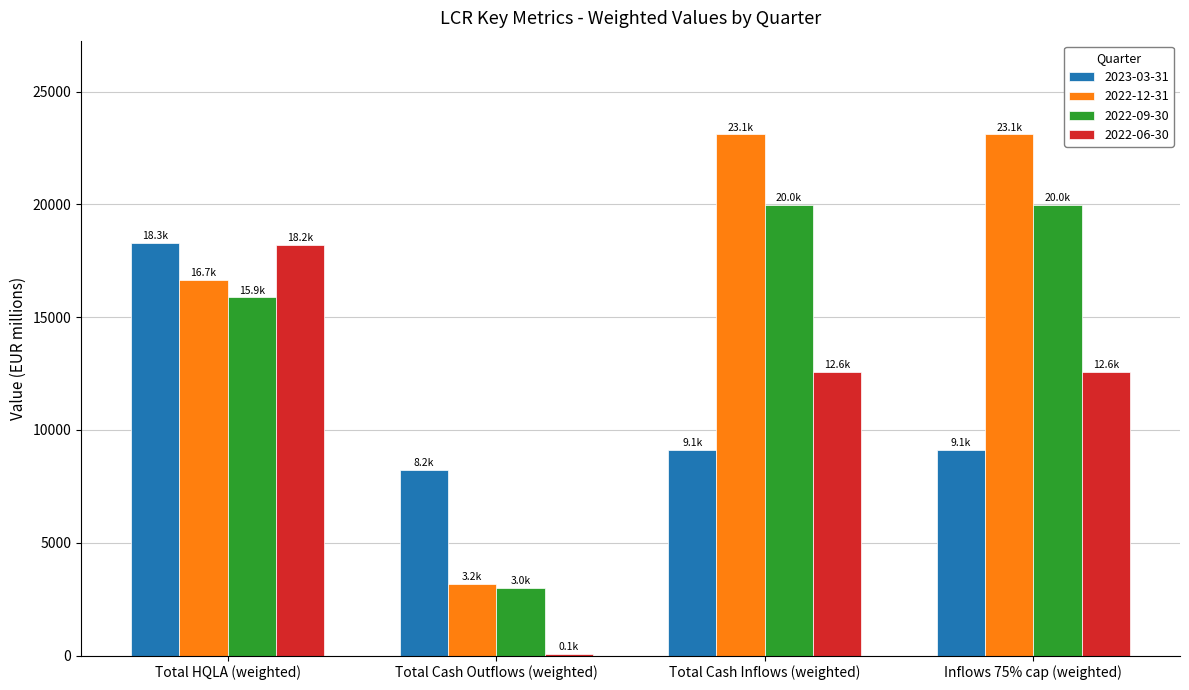

Between Total HQLA (weighted) and Inflows 75% cap (weighted), which series saw the biggest shift?

2023-03-31